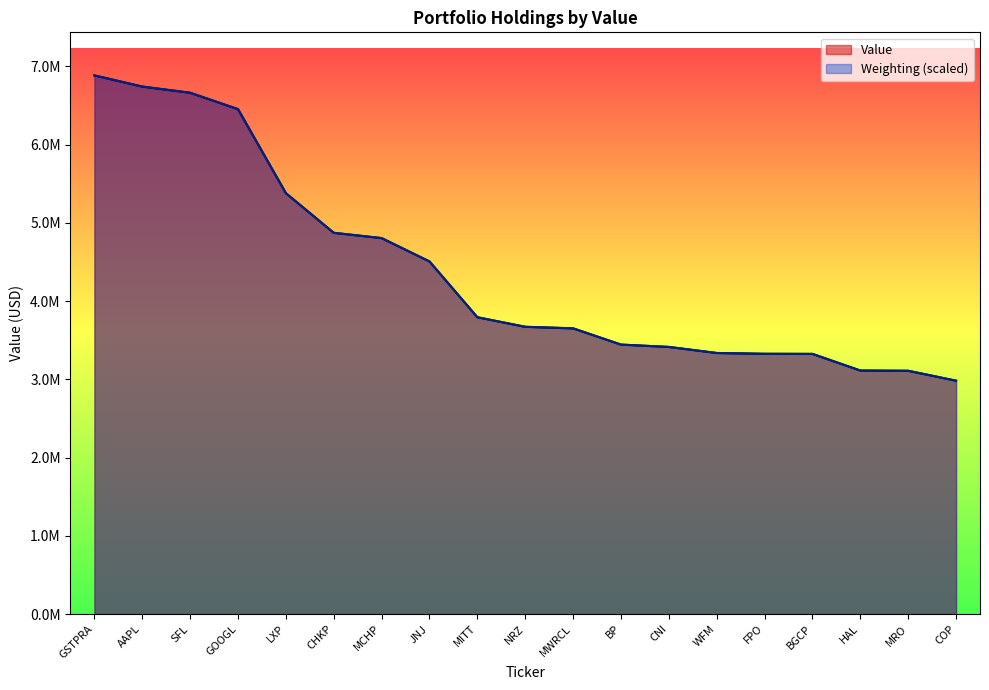

What is the minimum value shown in the chart?

2982000